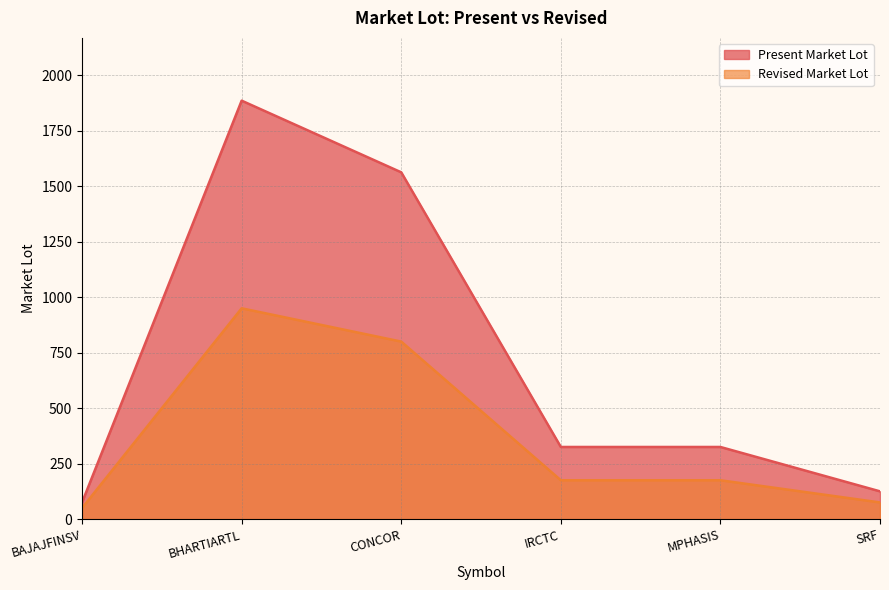

What is the label of the 3rd point from the right?

IRCTC